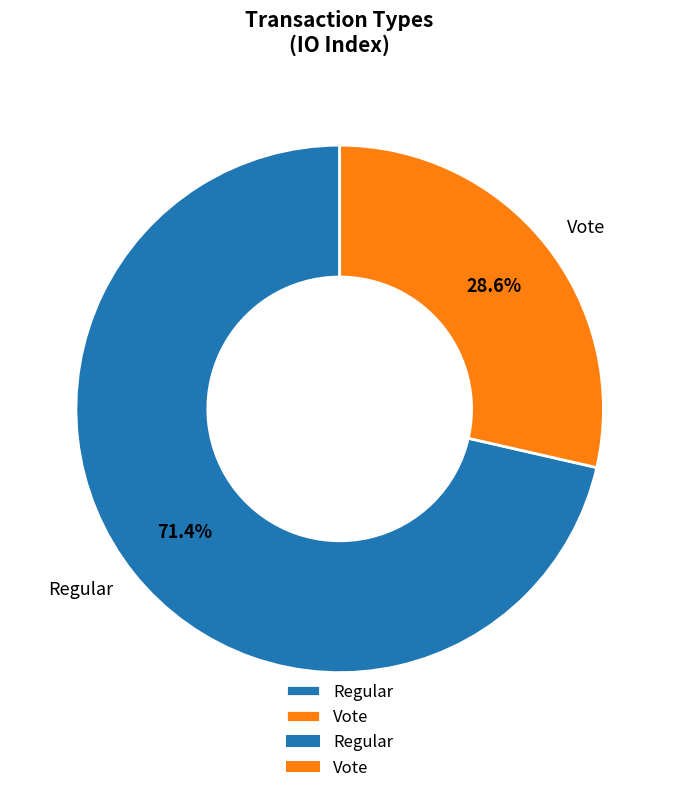

Between Regular and Vote, which is larger?

Regular